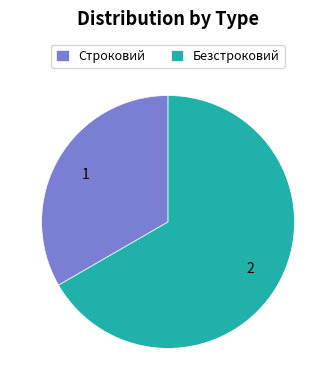

What is the largest slice in the pie chart?

Безстроковий